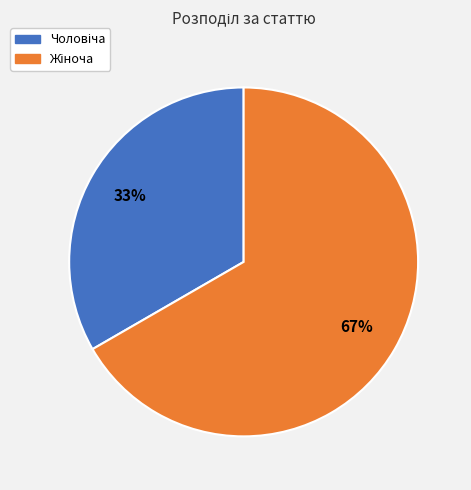

Is there any slice that represents more than half of the pie?

Yes